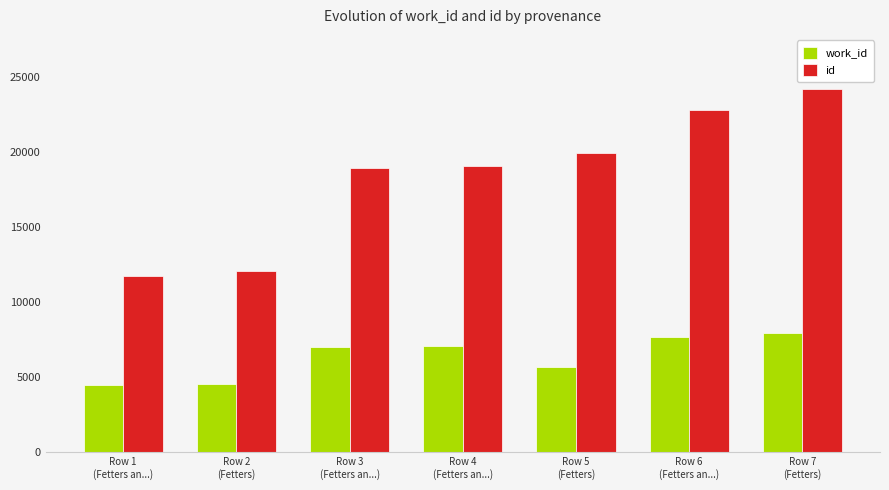

What is the label of the 7th bar from the left?

Row 7
(Fetters)